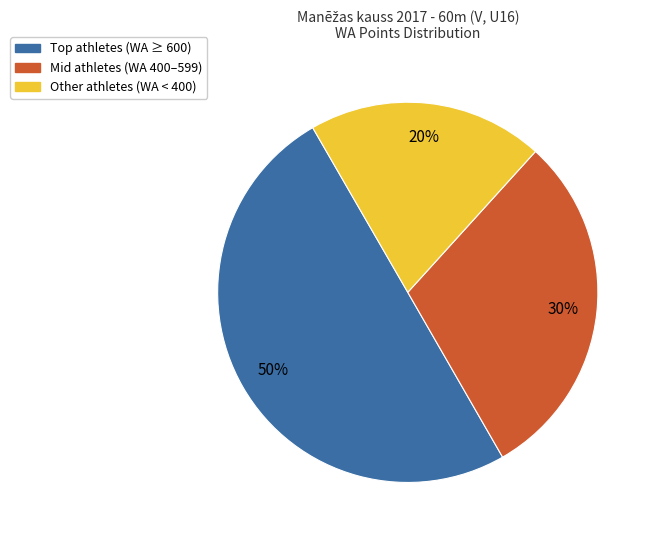

To the nearest percent, what is the difference between the largest and smallest slice percentages?

30%